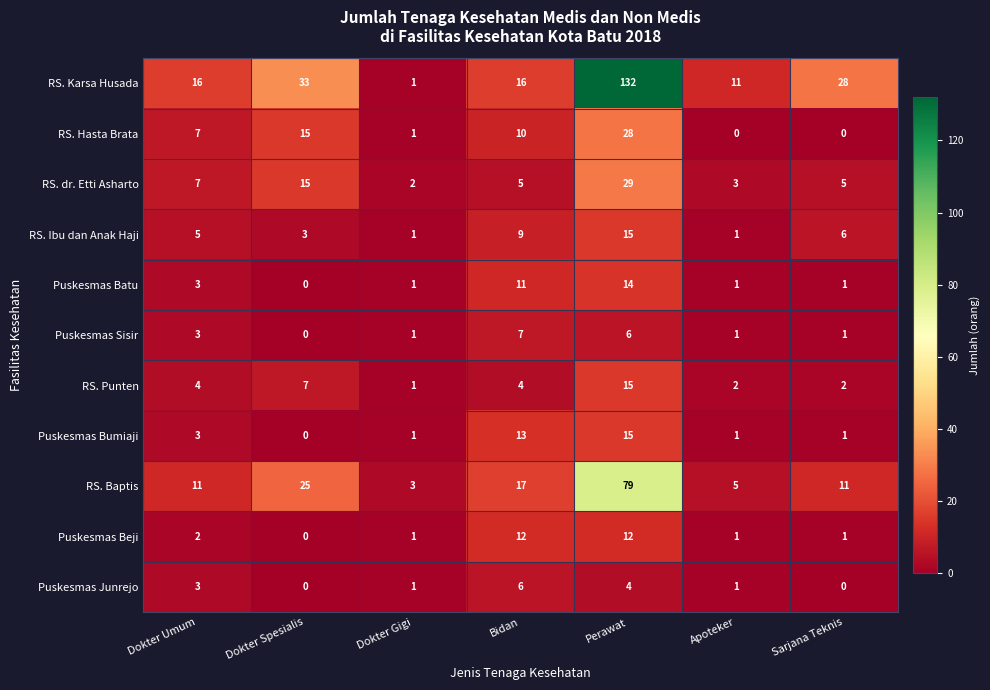

Which series has the largest total across all categories?

RS. Karsa Husada